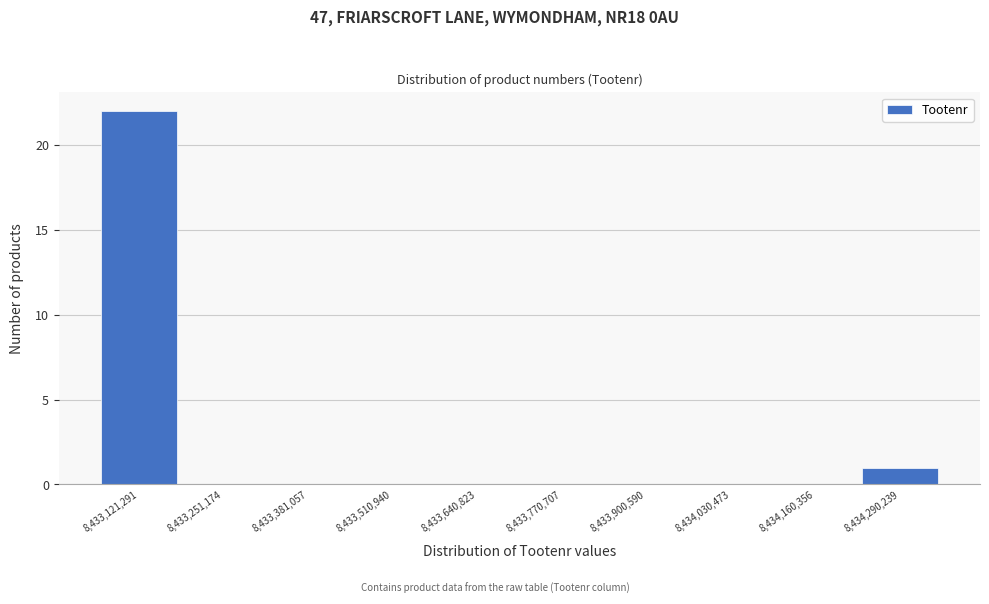

Reading left to right, list all the values displayed in this chart.

8,433,121,291=22	8,433,251,174=0	8,433,381,057=0	8,433,510,940=0	8,433,640,823=0	8,433,770,707=0	8,433,900,590=0	8,434,030,473=0	8,434,160,356=0	8,434,290,239=1